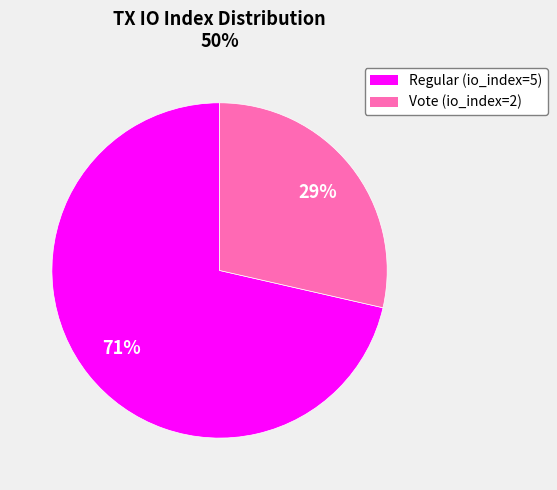

How many segments does this pie chart have?

2